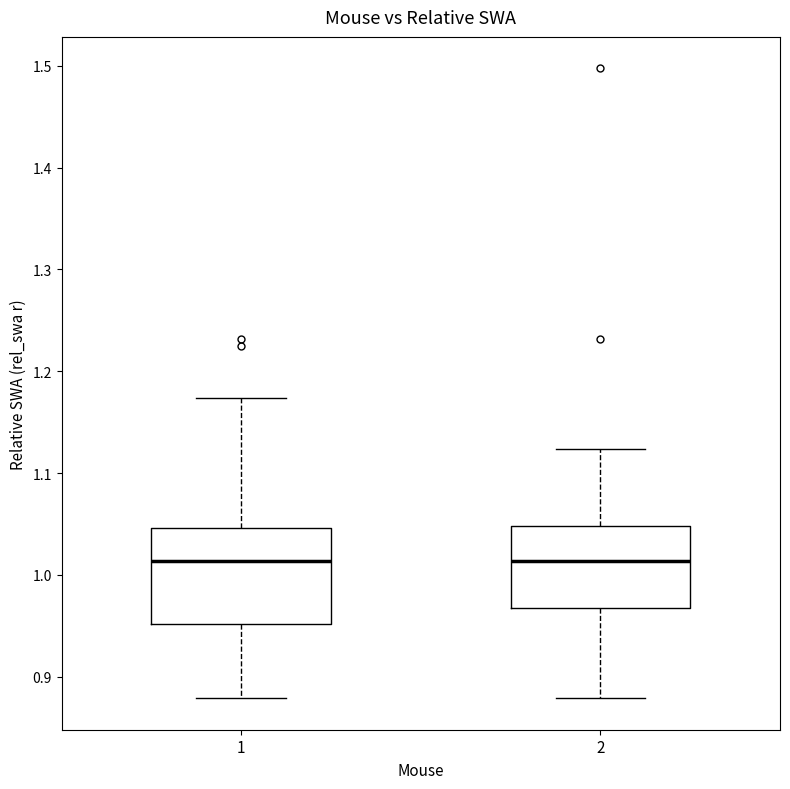

Comparing the boxes themselves (not the whiskers), which one is the tallest?

1